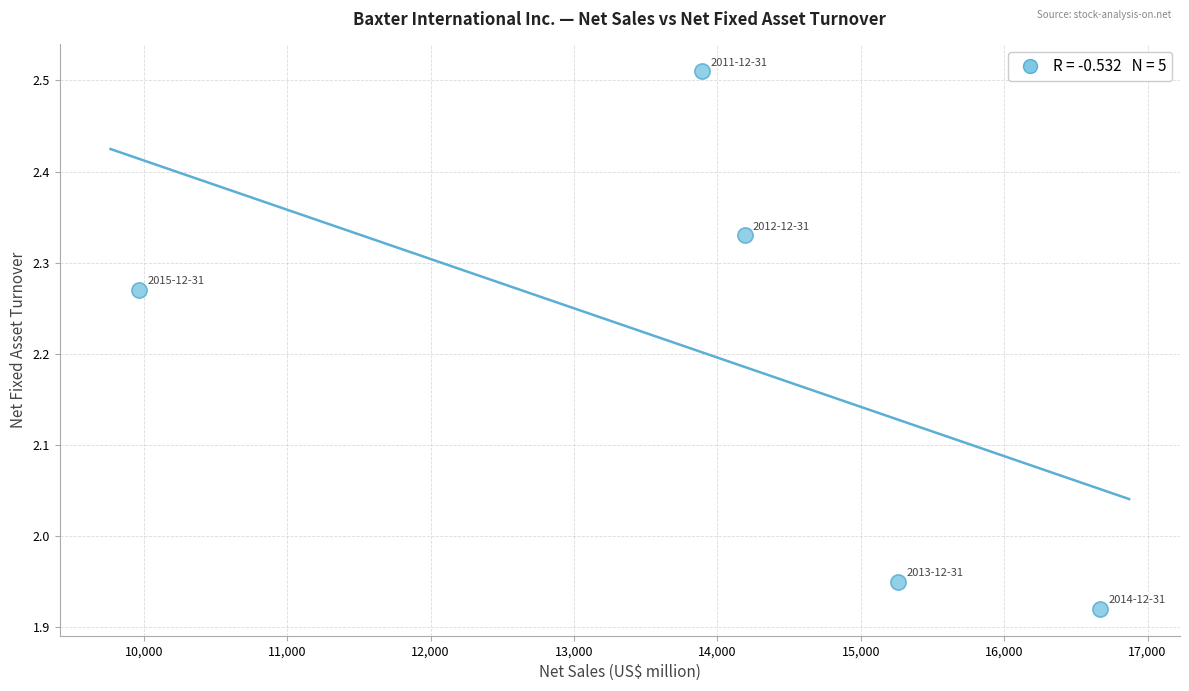

What is the average X value?

13996.2